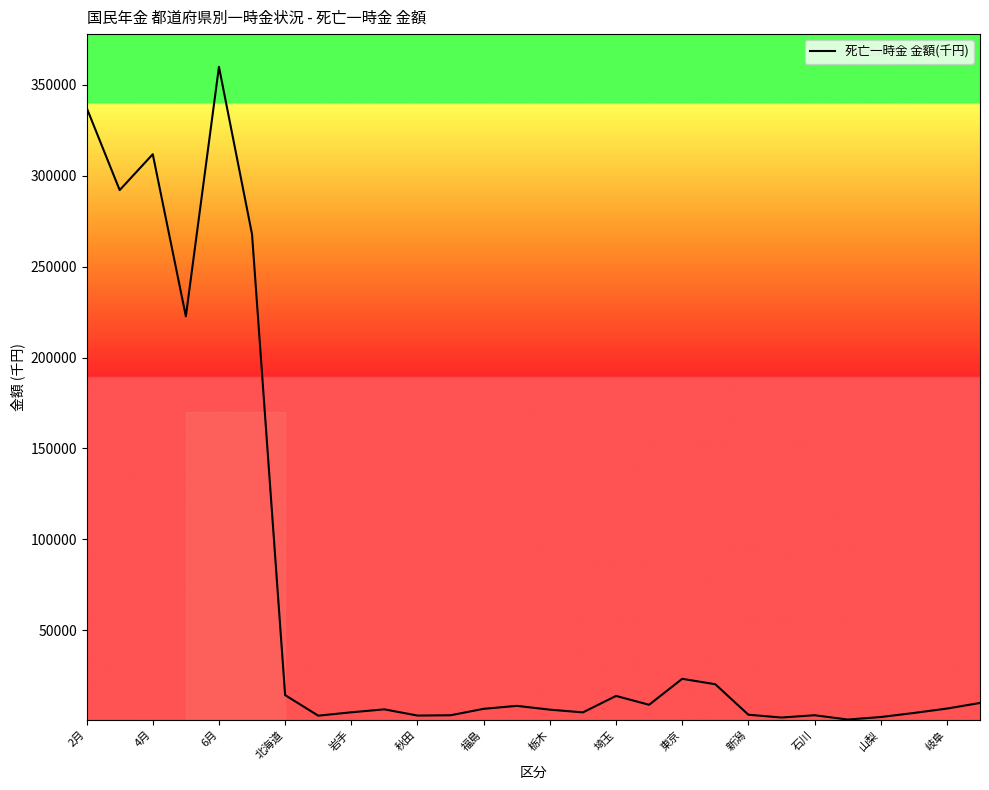

What is the difference between the maximum and minimum values?

359015